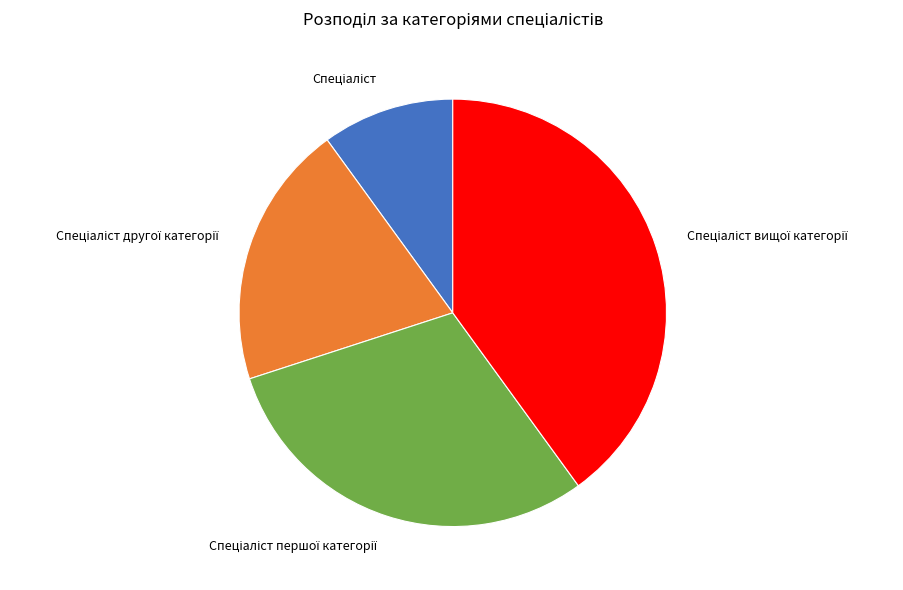

How many segments does this pie chart have?

4